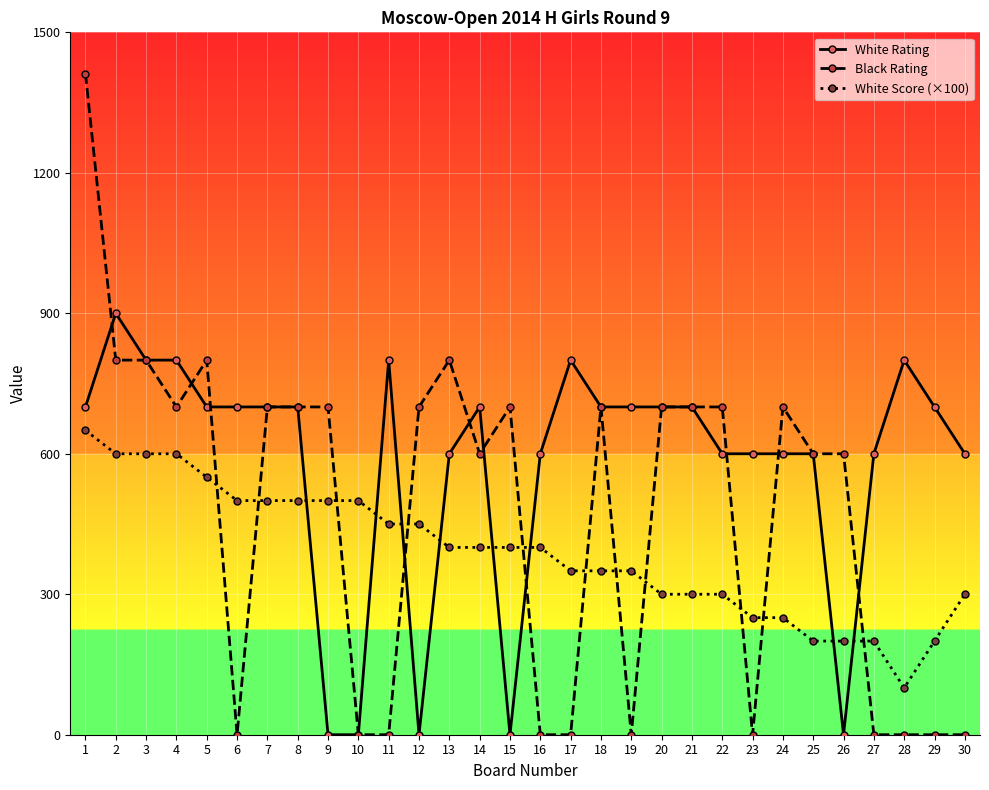

What are all the series names shown in the legend?

White Rating, Black Rating, White Score (×100)